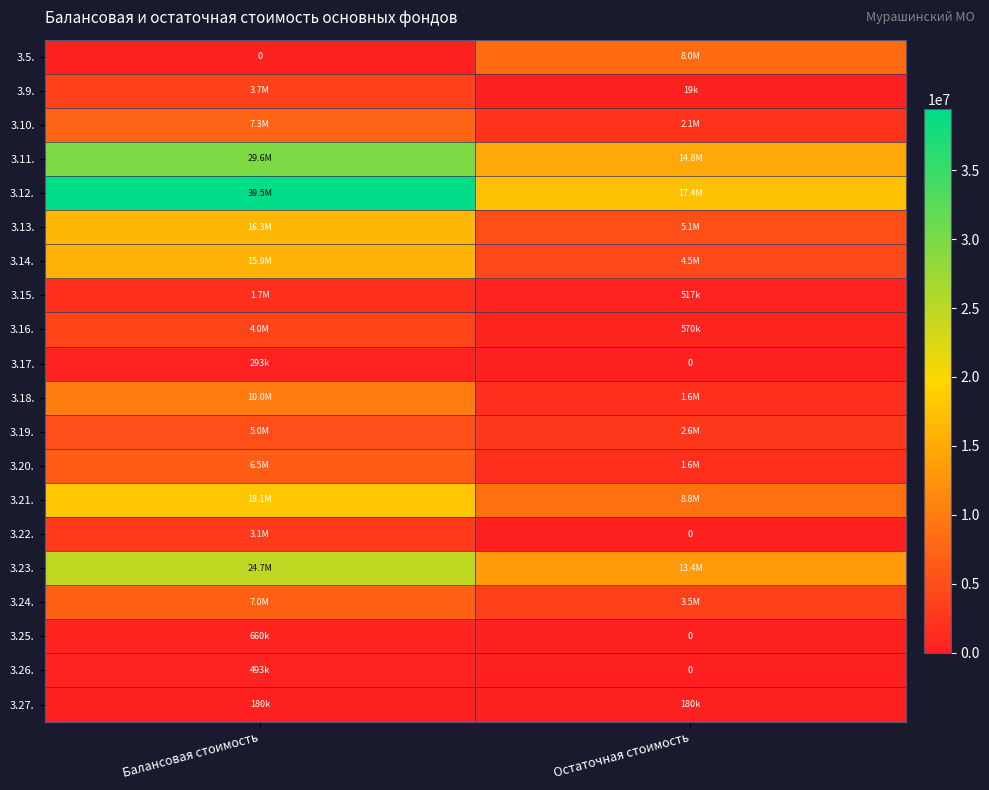

What is the spread (max minus min) of values at Остаточная стоимость?

17385586.2